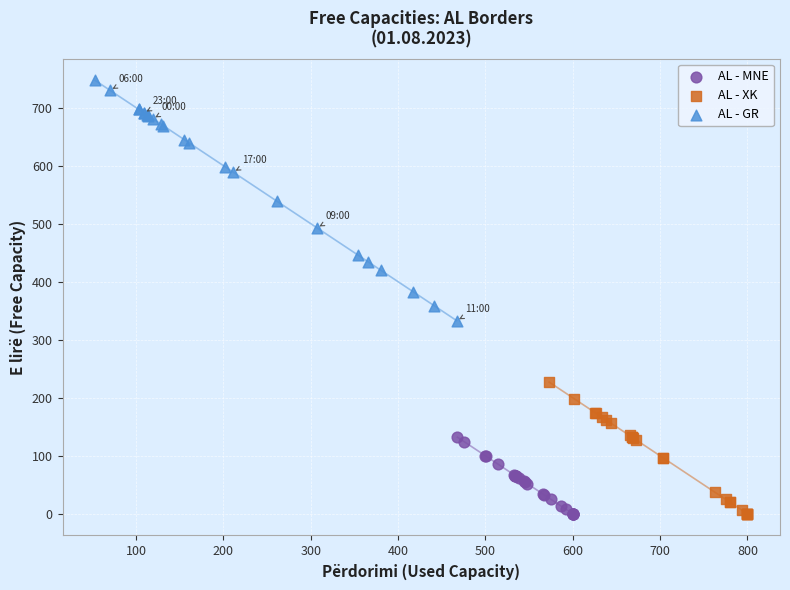

Which series has the widest spread of Y values?

AL - GR